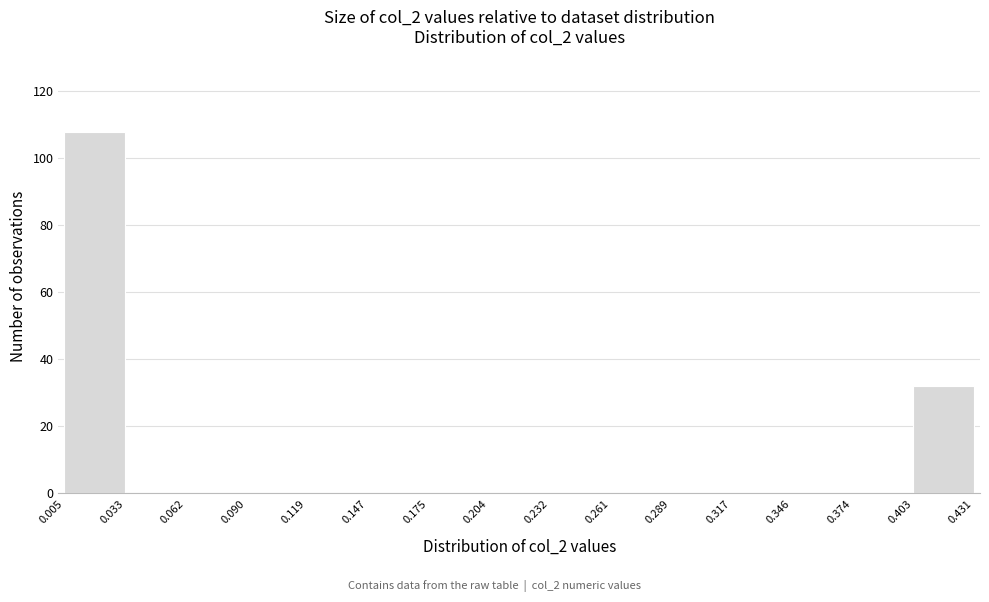

How tall is the bar that spans 0.403 to 0.431 on the x-axis? The values are not printed on the chart, so give them approximately, as read against the axis.

32